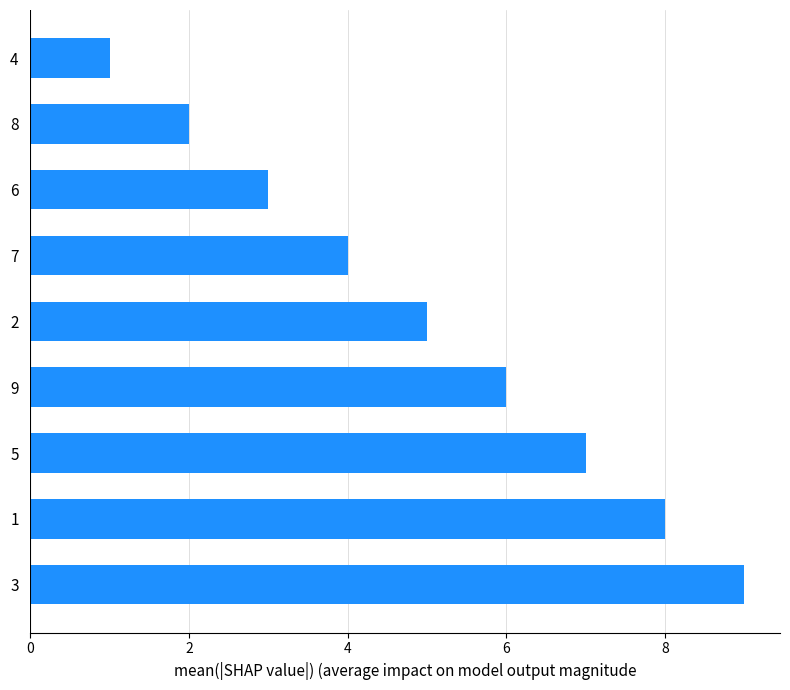

Rank the categories by value from lowest to highest.

4, 8, 6, 7, 2, 9, 5, 1, 3